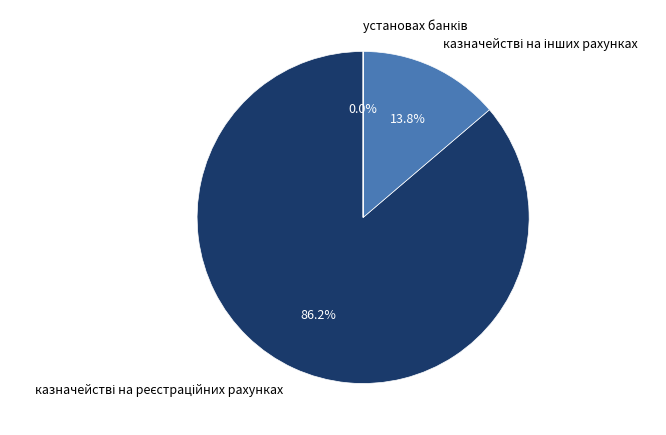

Does any single category account for the majority?

Yes